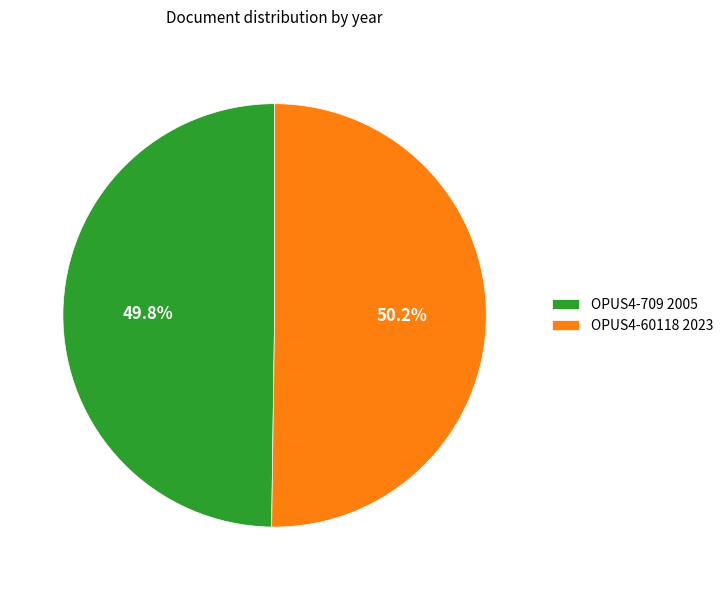

Is the sum of OPUS4-709 2005 and OPUS4-60118 2023 greater than half?

Yes